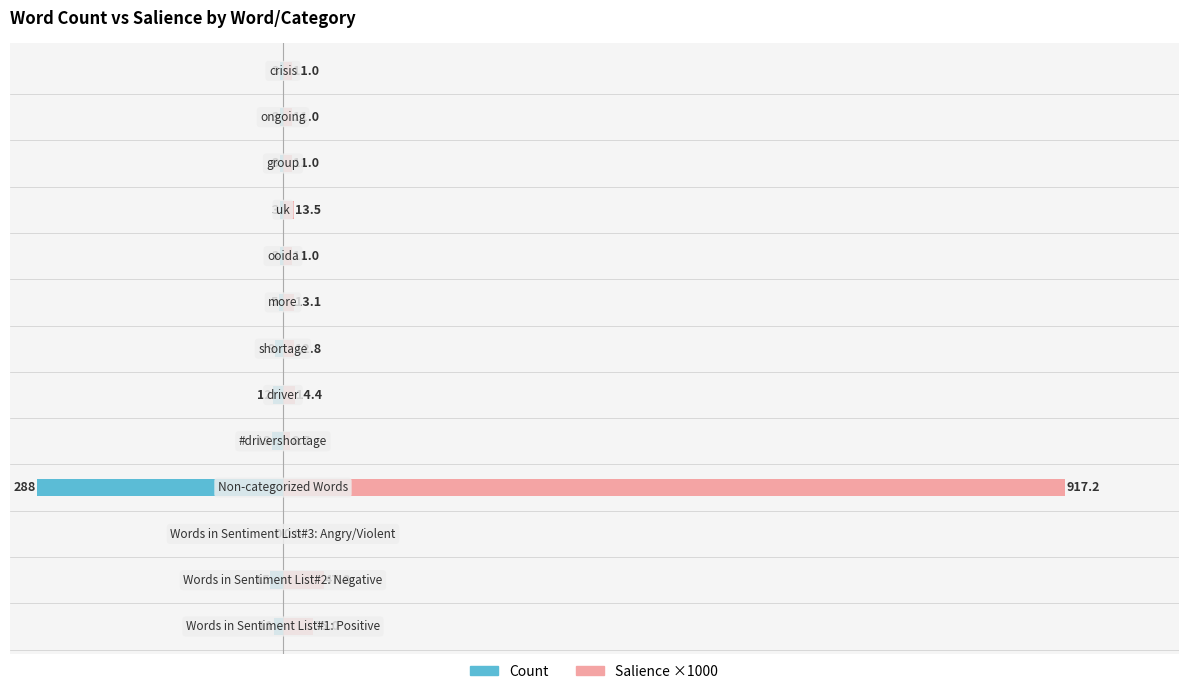

Does the chart contain any negative values?

Yes